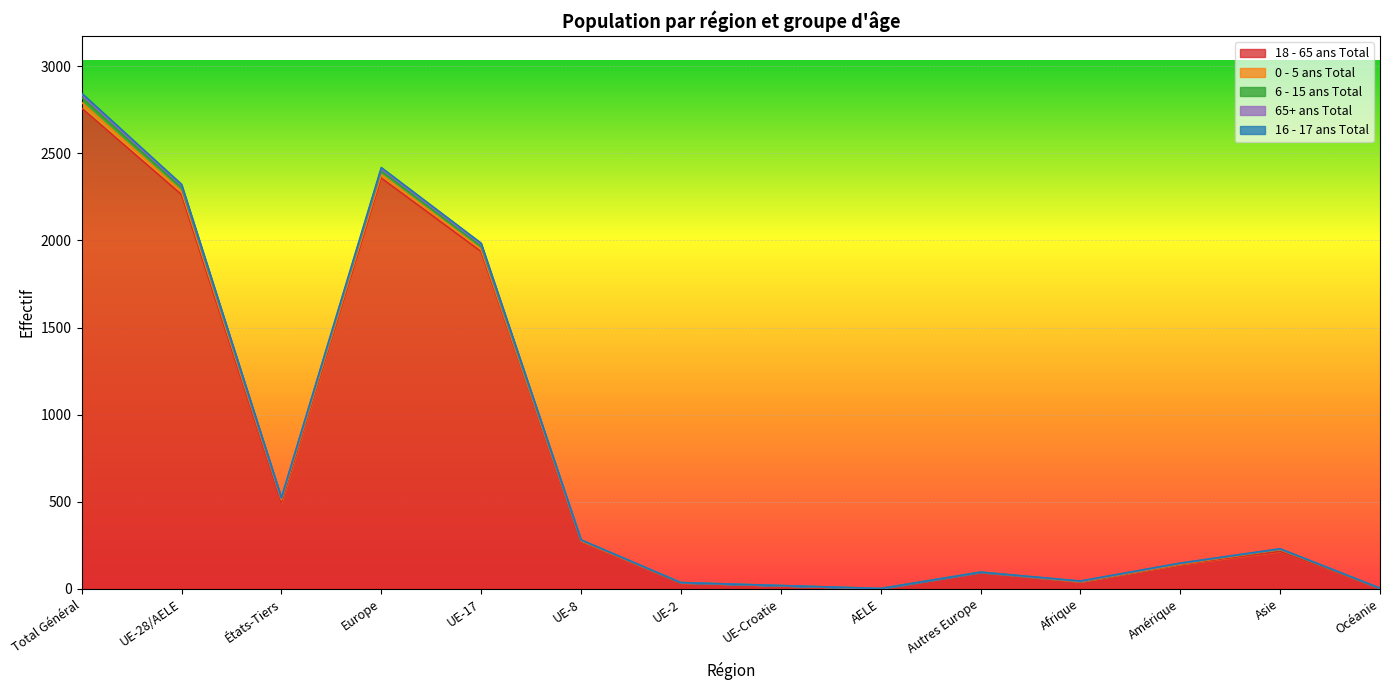

What position from the left is Autres Europe?

10